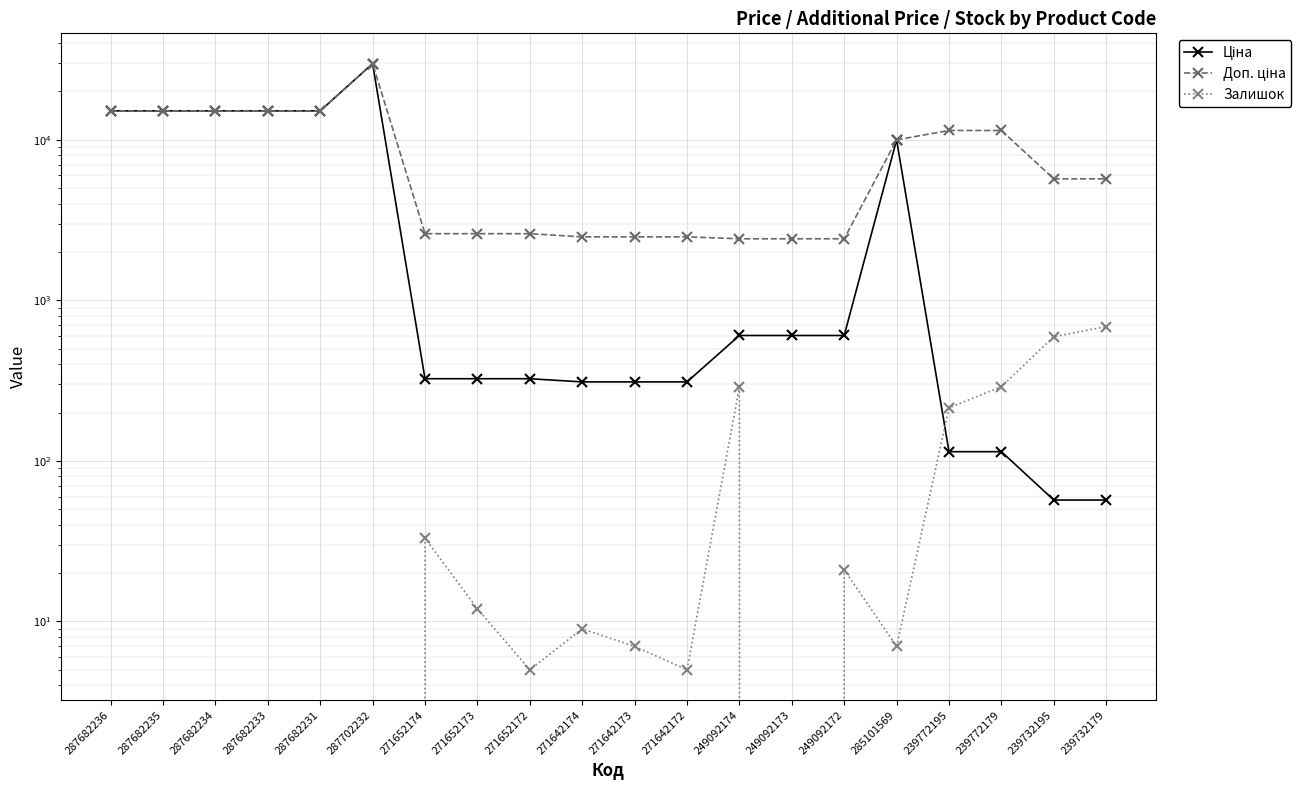

Which series has the largest total across all categories?

Доп. ціна